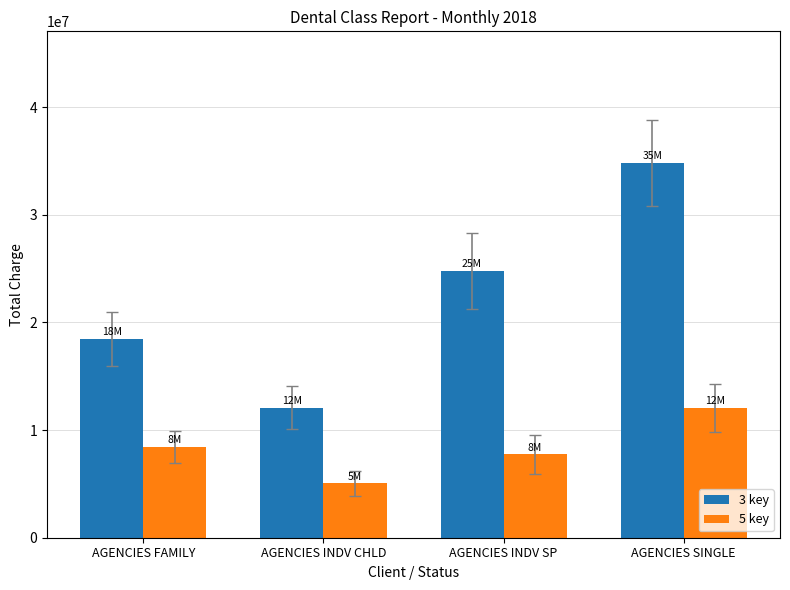

What are all the series names shown in the legend?

3 key, 5 key